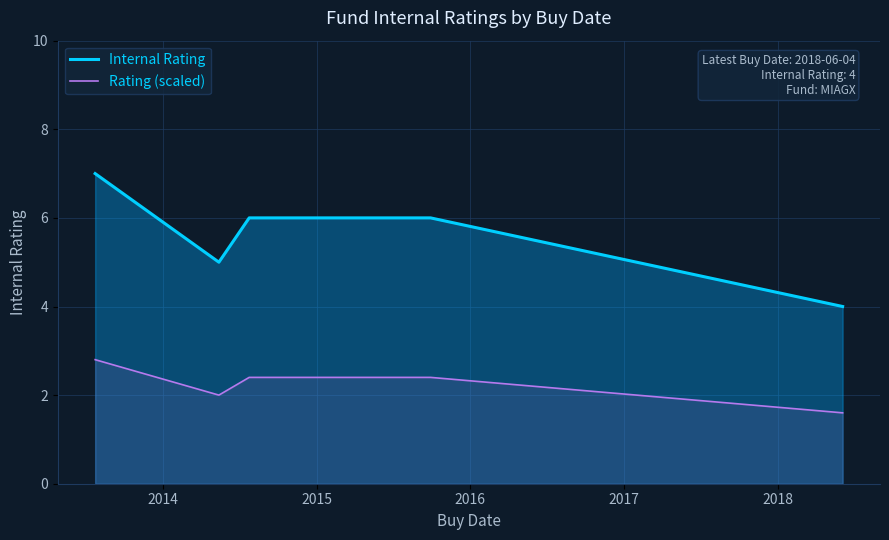

Which series has the largest range (max minus min)?

Internal Rating